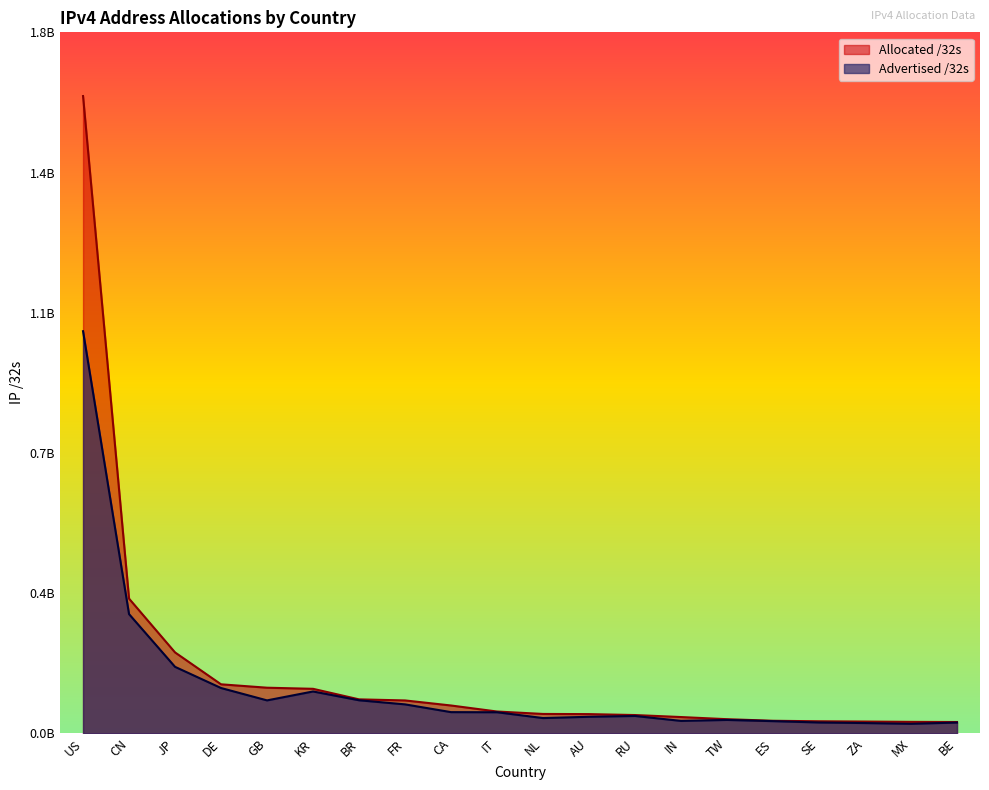

At which category does the chart reach its minimum across all series?

MX